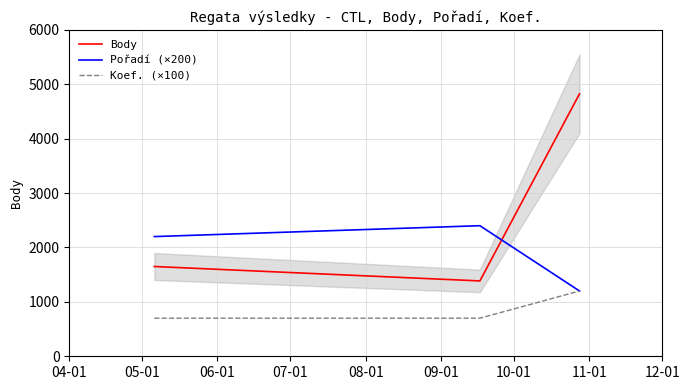

What is the sum of all Koef. (×100) values?

2600